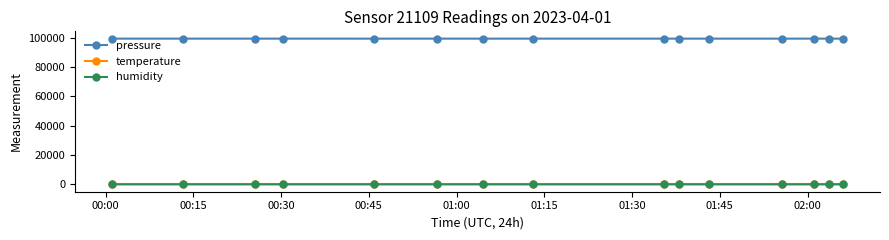

Which series has the widest spread of values?

pressure